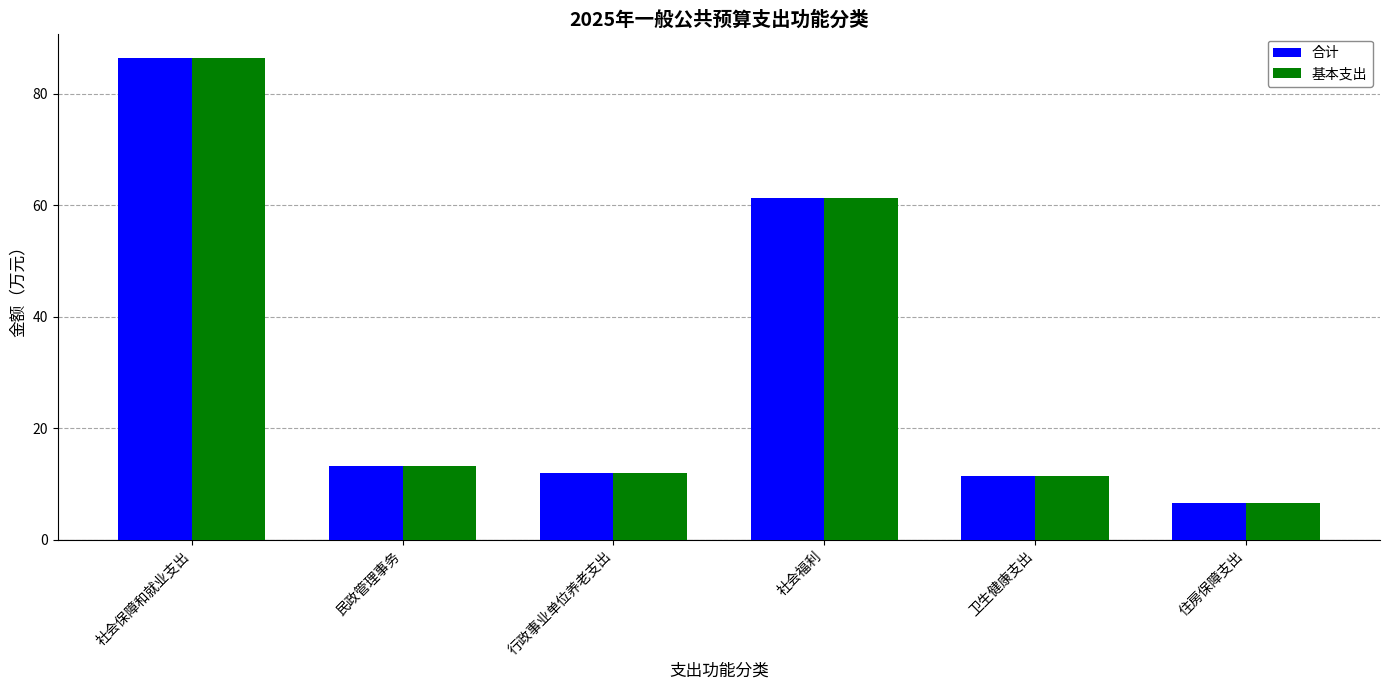

Is it true that 合计 equals 129.8 at 社会保障和就业支出?

False